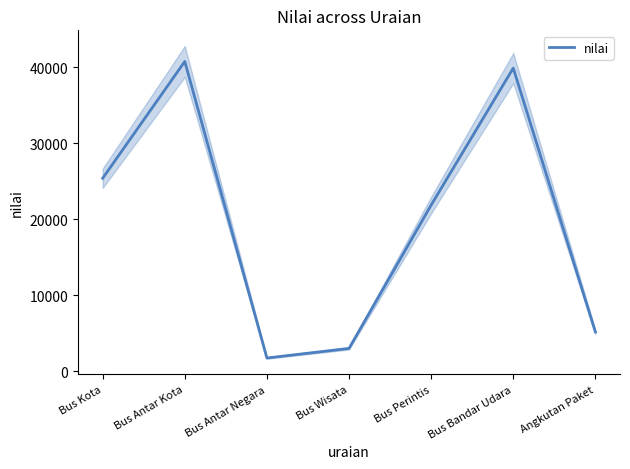

What is the value of the 5th point from the left?

21868